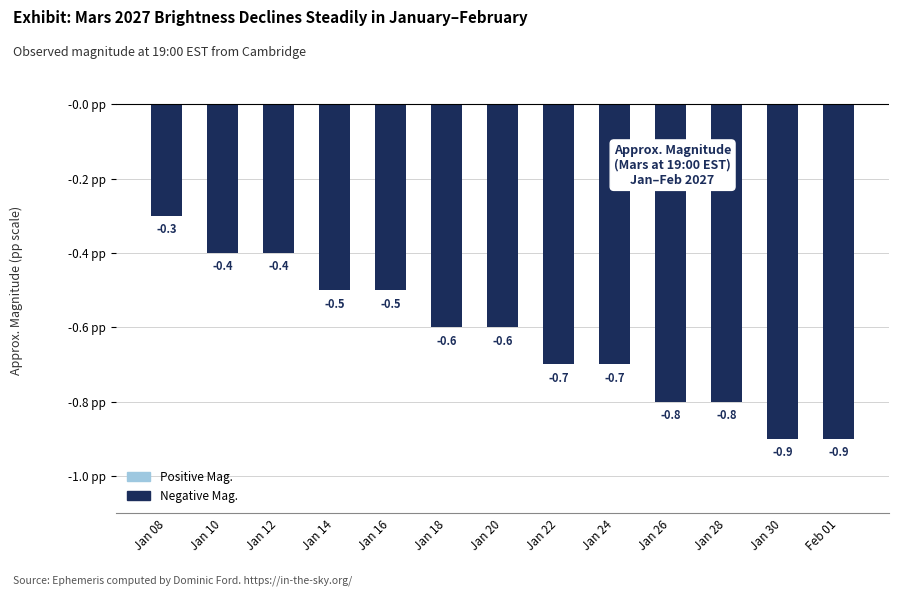

What is the minimum value shown in the chart?

-0.9